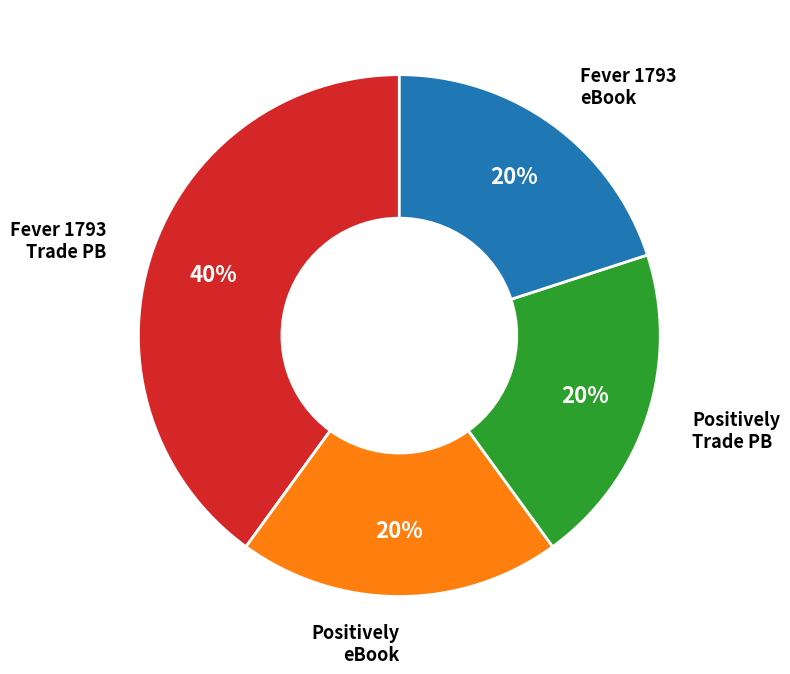

Does any single category account for the majority?

No